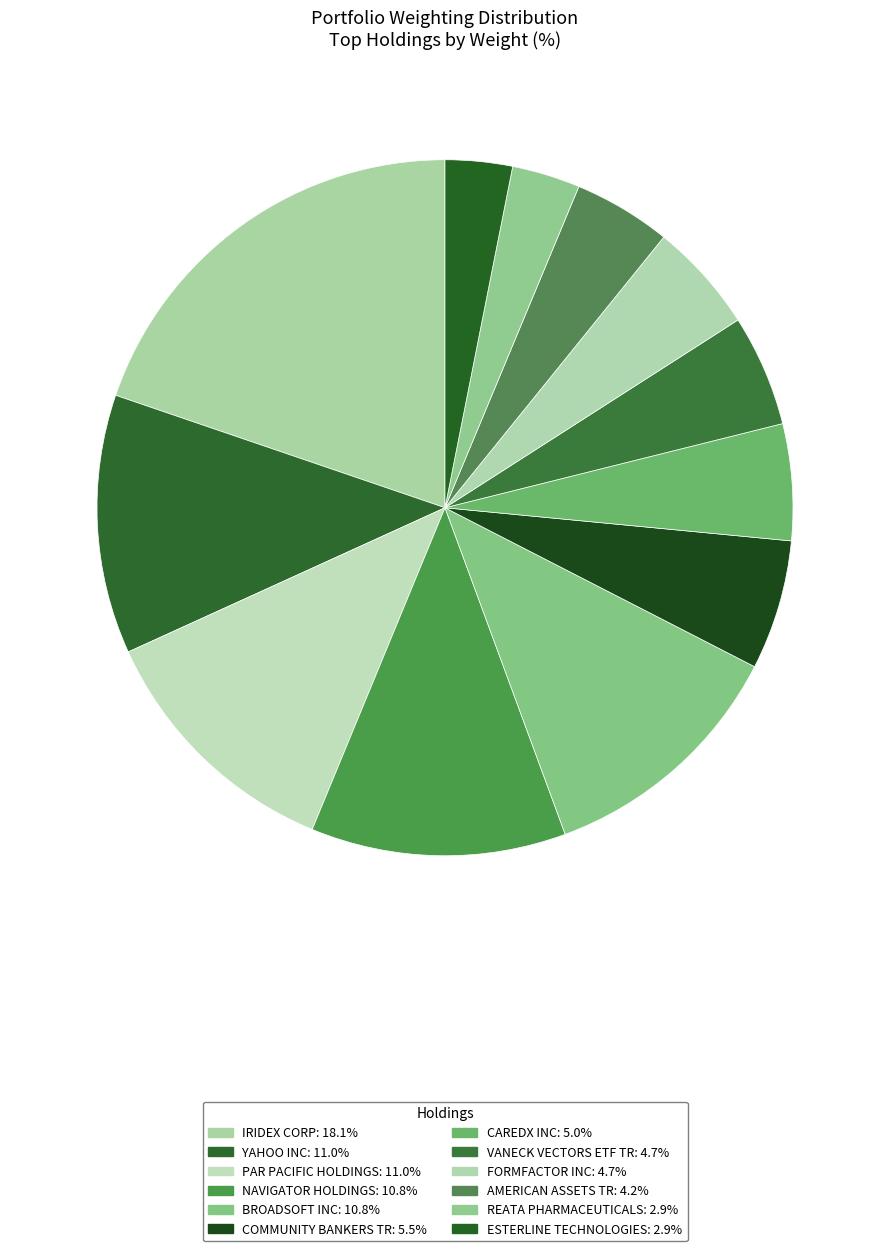

How many segments does this pie chart have?

12